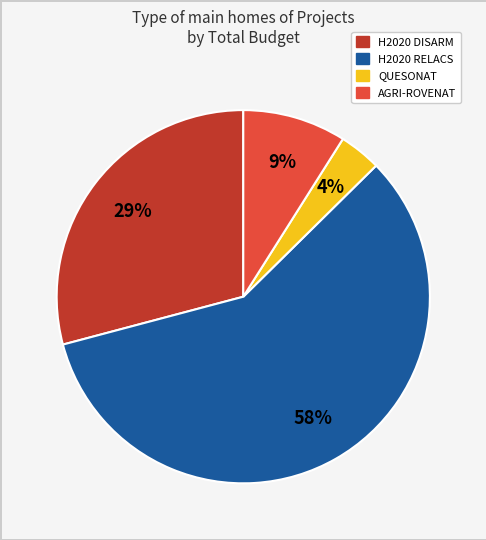

True or false: H2020 RELACS accounts for 58% of the total.

True